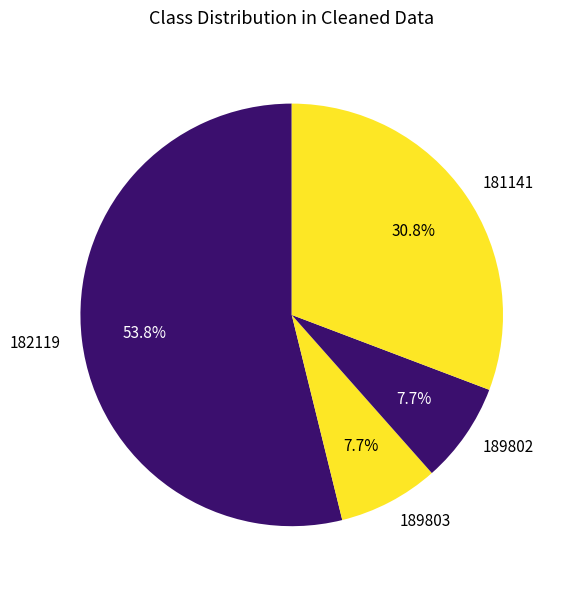

What is the ratio of the value at 182119 to the value at 189803?

7.0